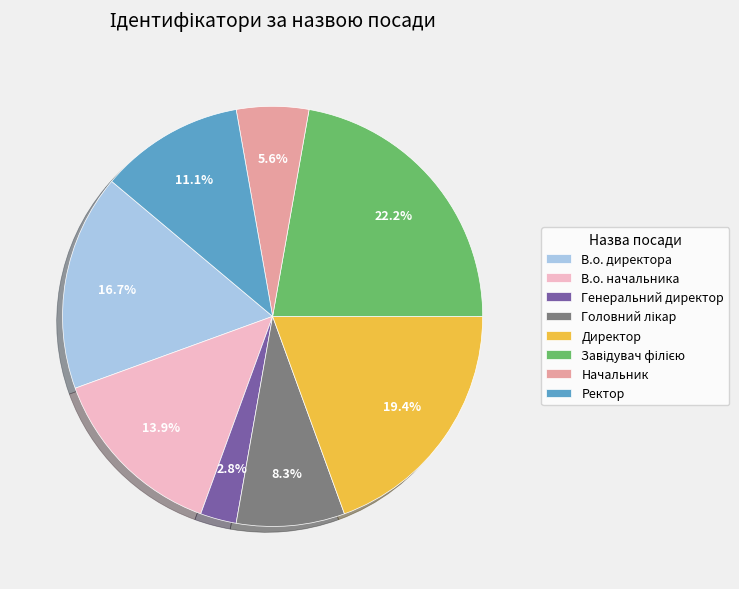

How many segments does this pie chart have?

8